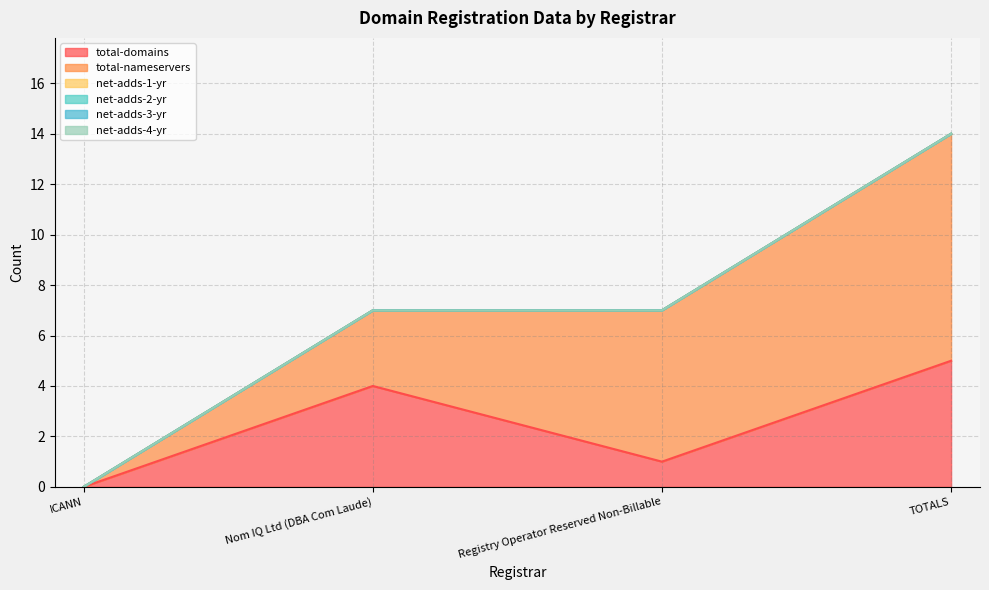

At which category is the sum across all series the highest?

TOTALS